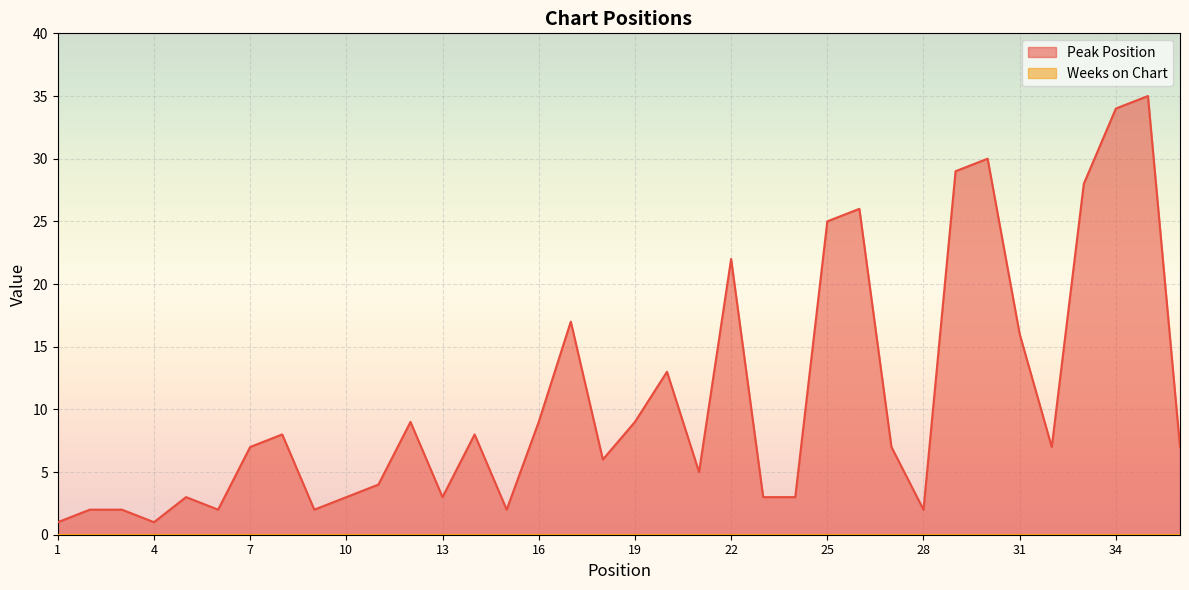

How many lines are shown in the chart?

2